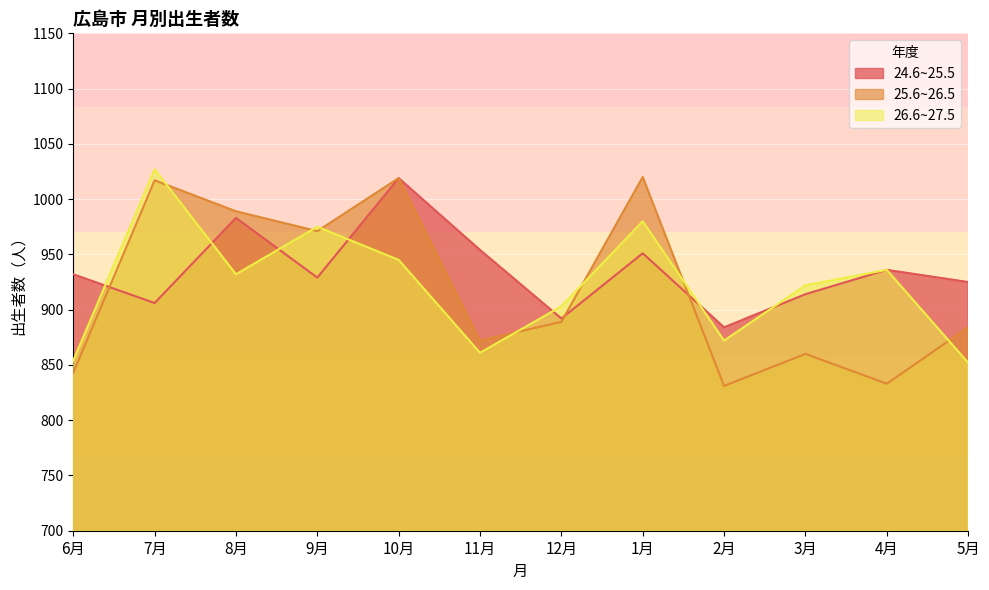

The 26.6~27.5 series shows 1346 at 4月. True or false?

False